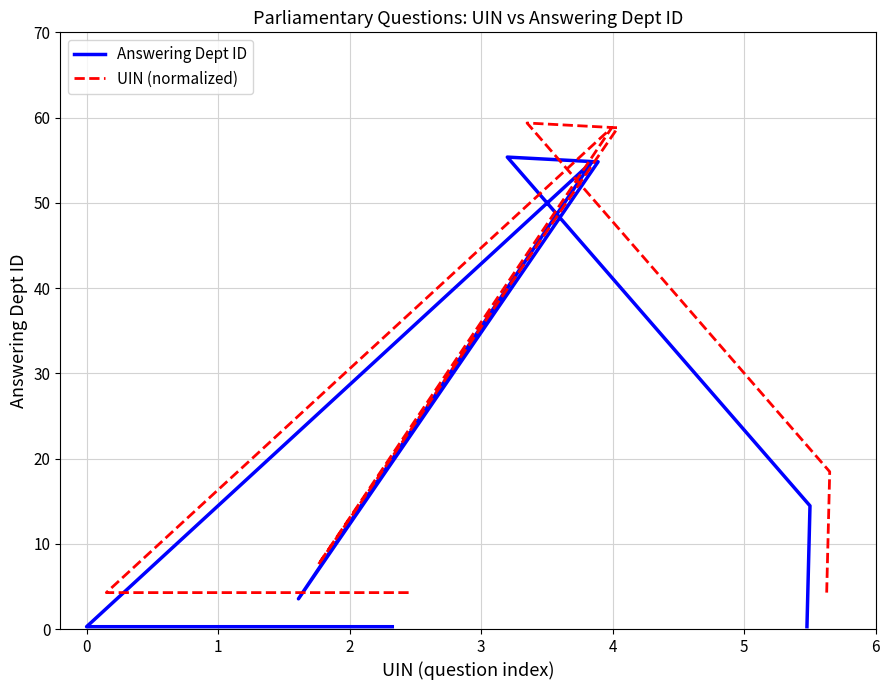

List the series in order of their peak value, lowest first.

Answering Dept ID, UIN (normalized)